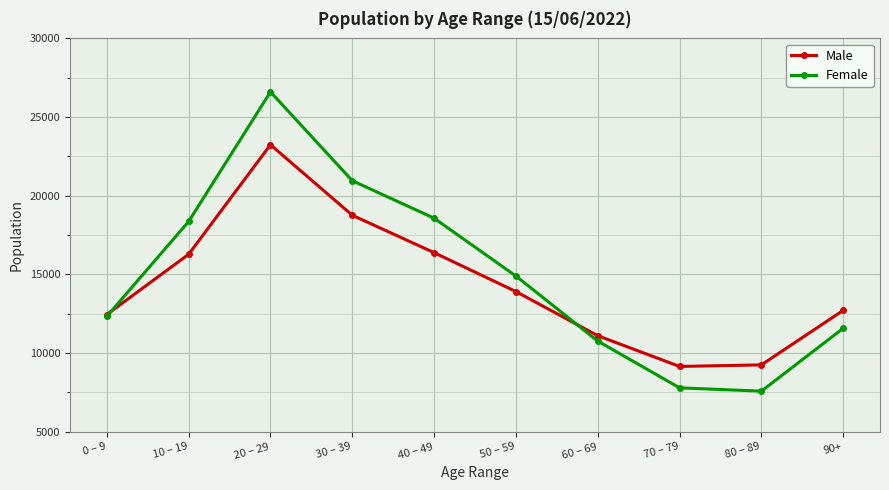

Which series has the widest spread of values?

Female